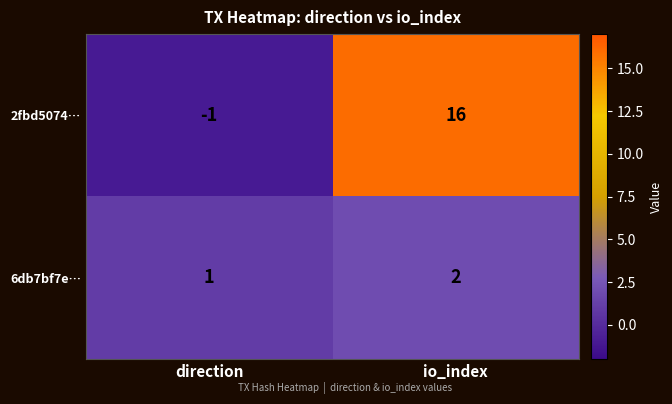

Count the number of data series in this chart.

2